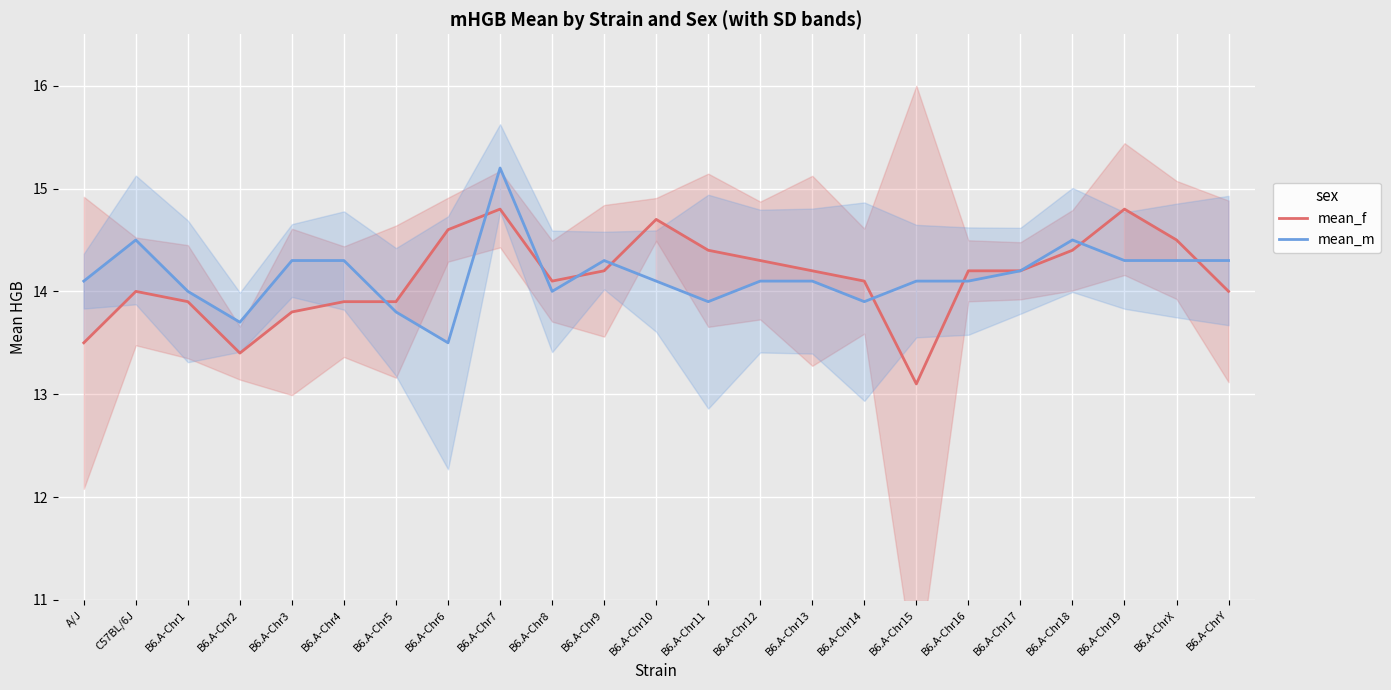

At which label is mean_m closest to 14?

B6.A-Chr1